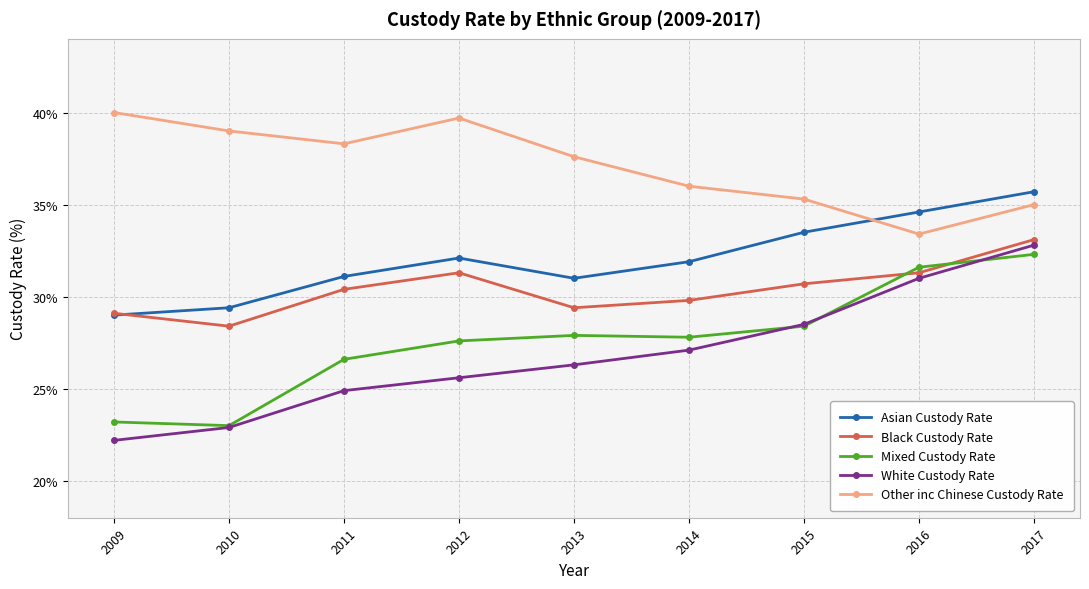

What is the approximate value of Other inc Chinese Custody Rate at 2011?

38.3